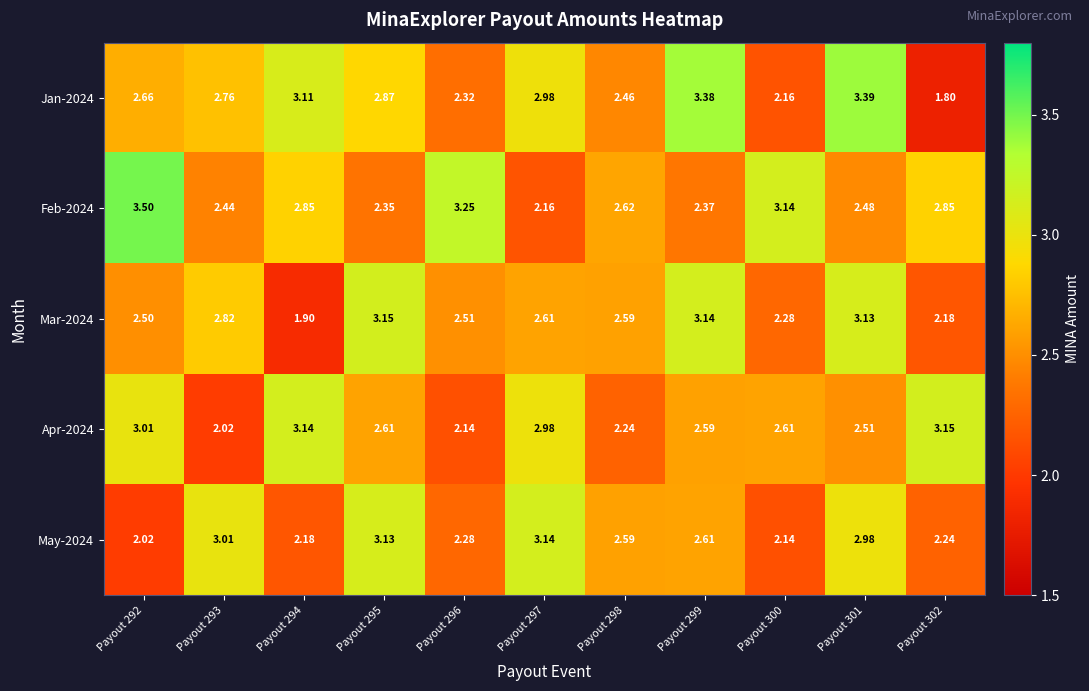

Count the number of data series in this chart.

5